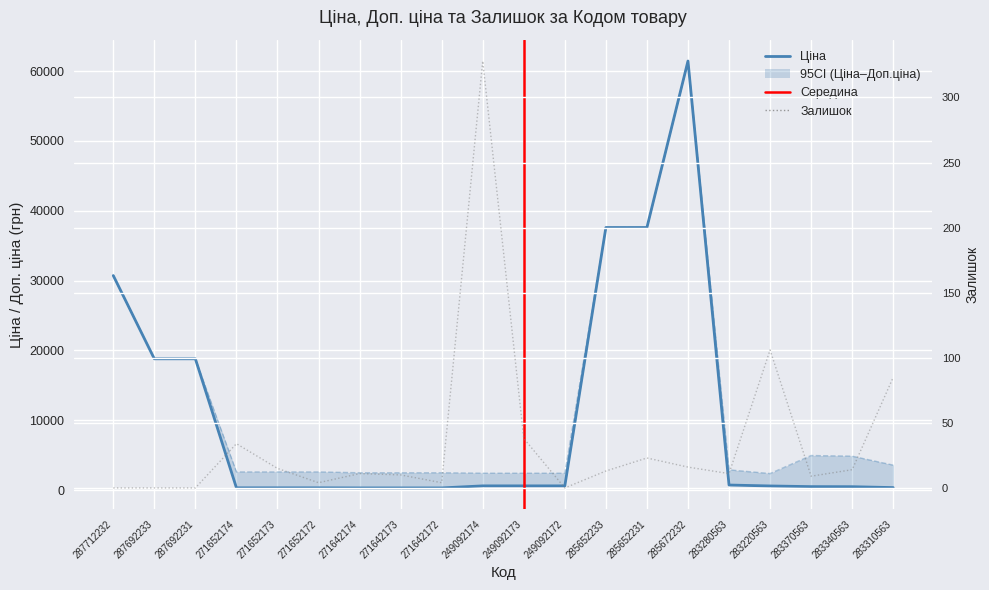

Rank the series at 283340563 from lowest to highest value.

Залишок, Ціна, Доп. ціна